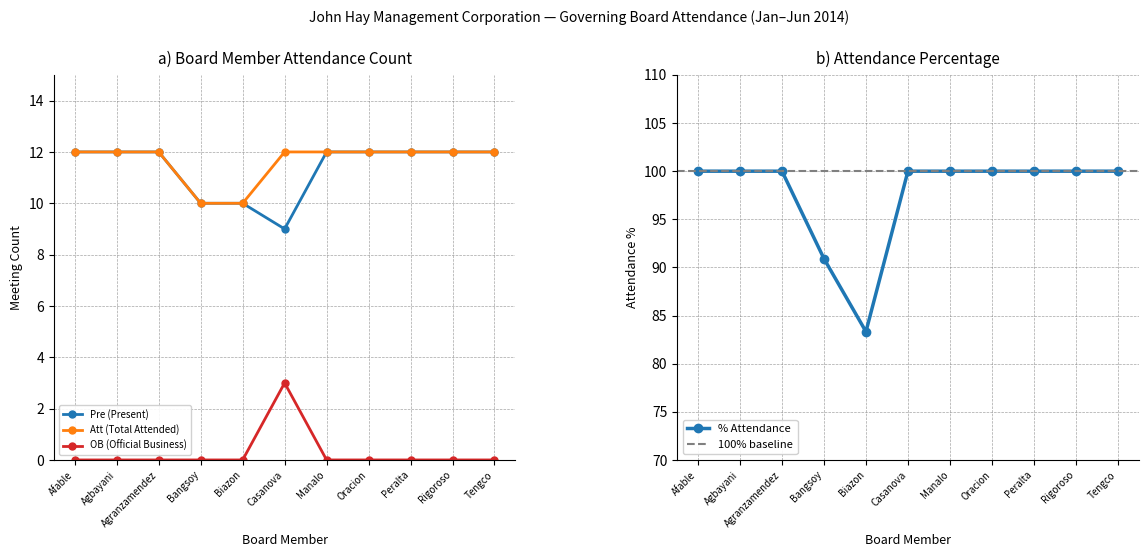

What is the difference between the Att (Total Attended) values at Bangsoy and Agranzamendez?

2